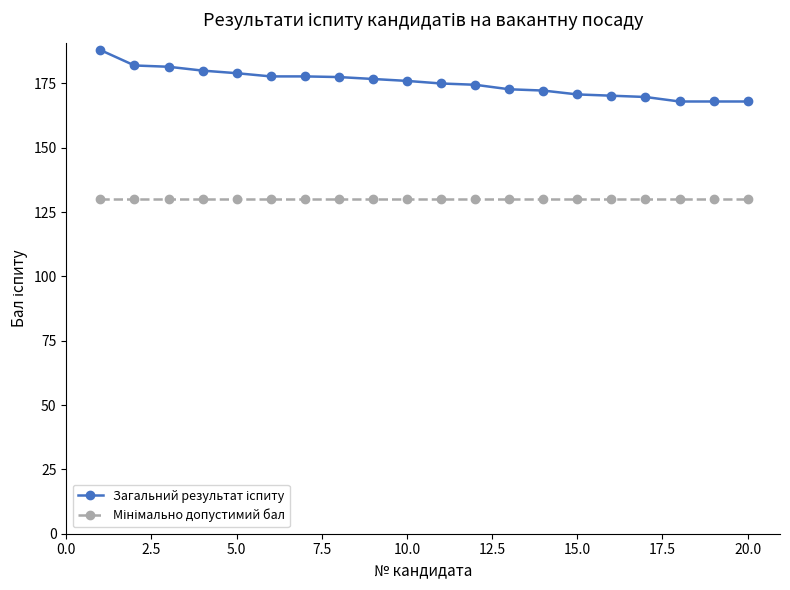

How many categories are shown in the chart?

20